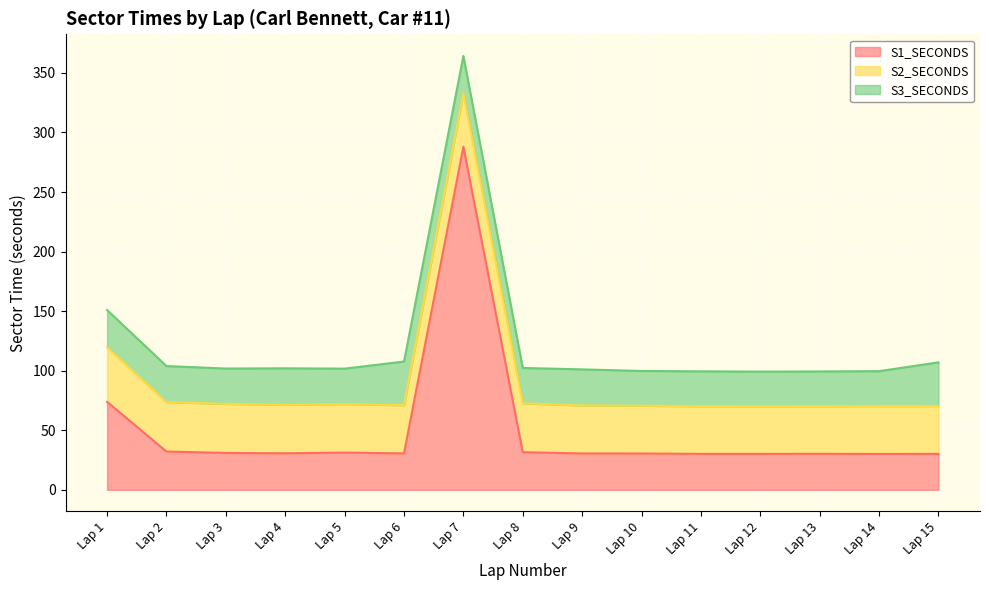

At which category is the sum across all series the highest?

Lap 7